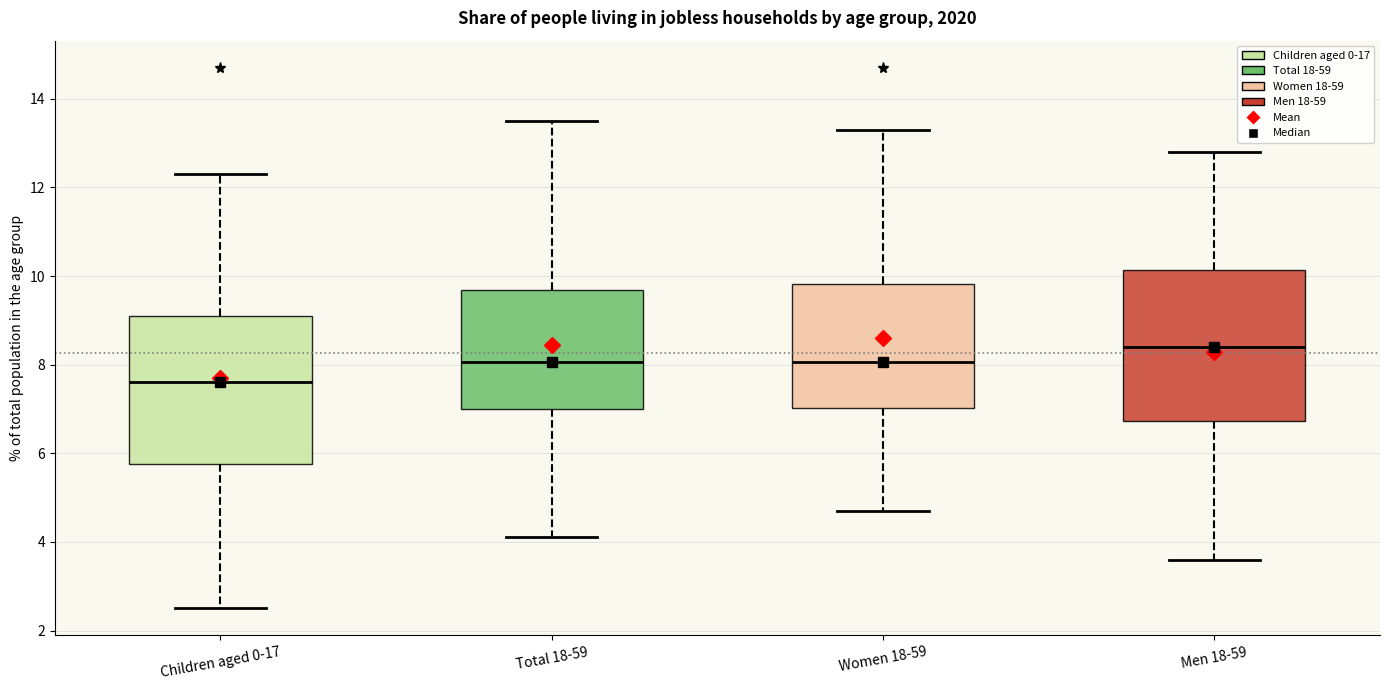

Which box's median line is the highest?

Men 18-59